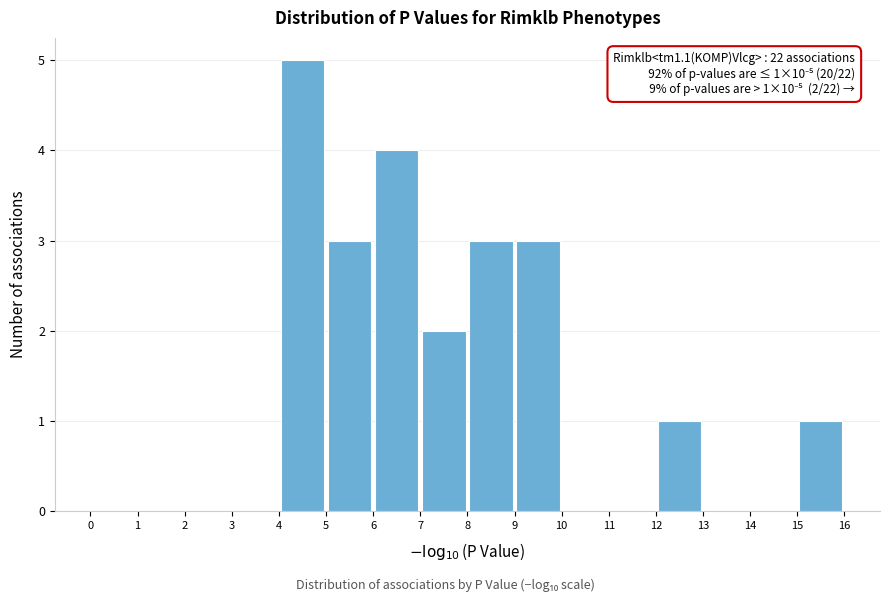

Over which range of the x-axis is the bar tallest?

4 to 5